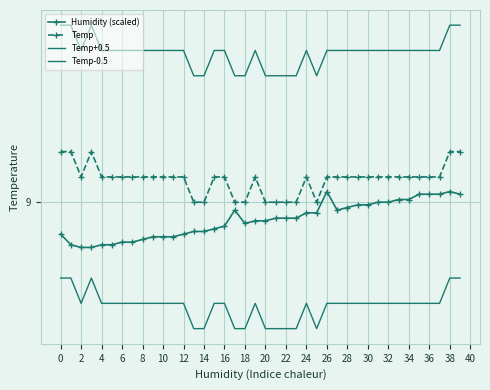

What is the label of the 7th point from the right?

33